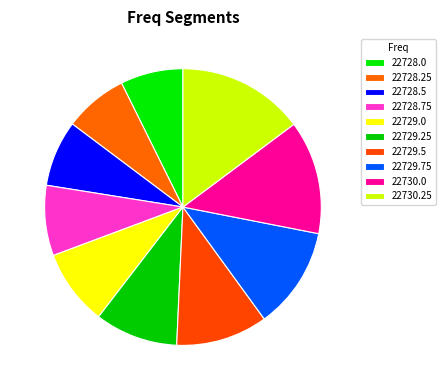

Is 22729.5 the majority of the pie?

No